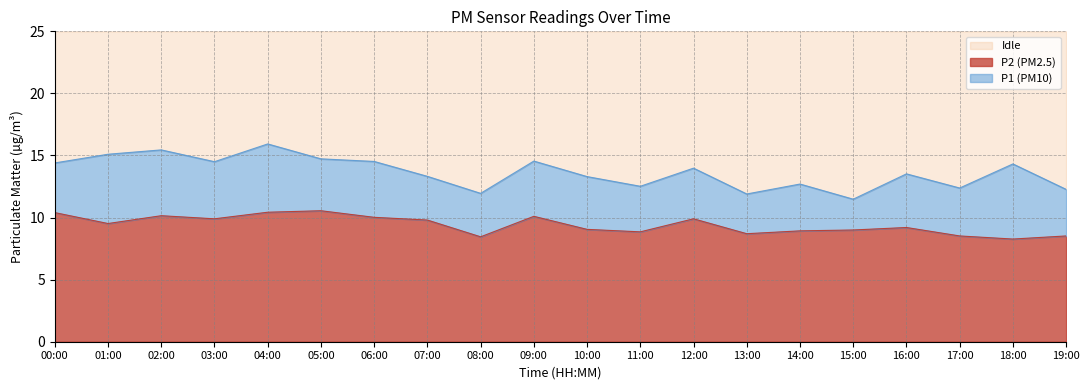

At which category is the sum across all series the highest?

04:00